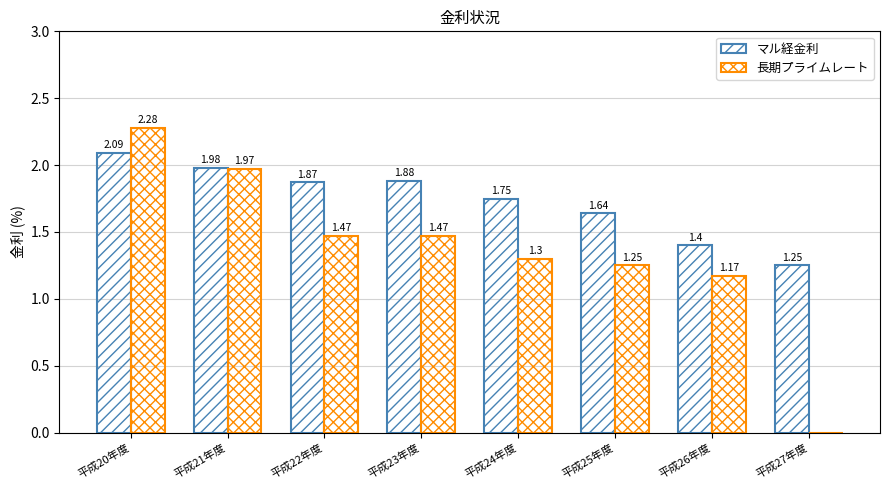

Which series has the widest spread of values?

長期プライムレート